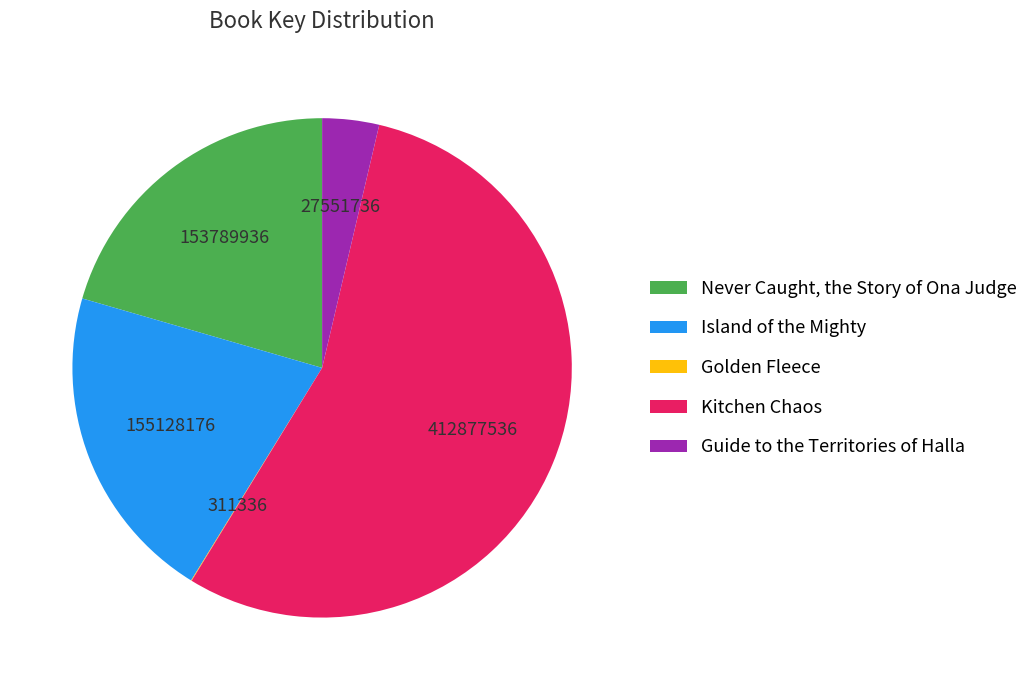

Do Never Caught, the Story of Ona Judge and Kitchen Chaos together represent more than half of the pie?

Yes